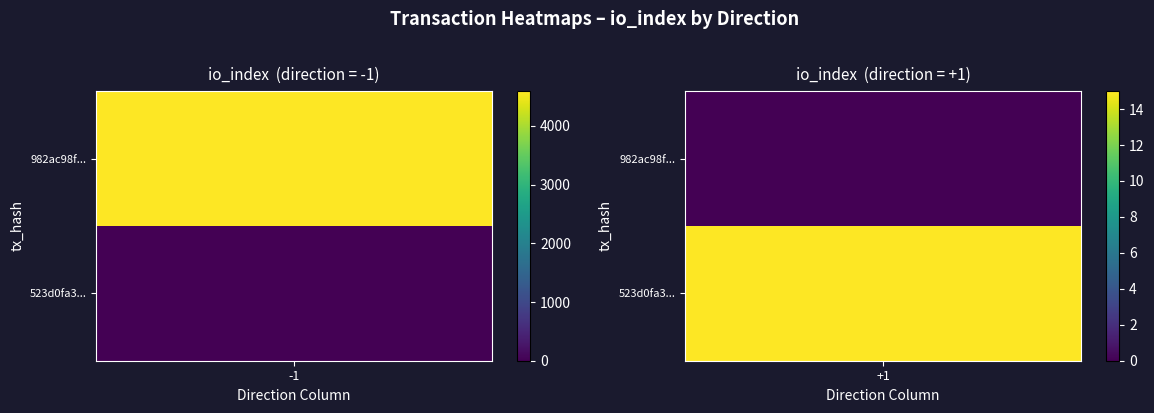

True or false: 523d0fa3e82cc6c1071fefab3aeda08c51b342f has a value of 15 at io_index.

True